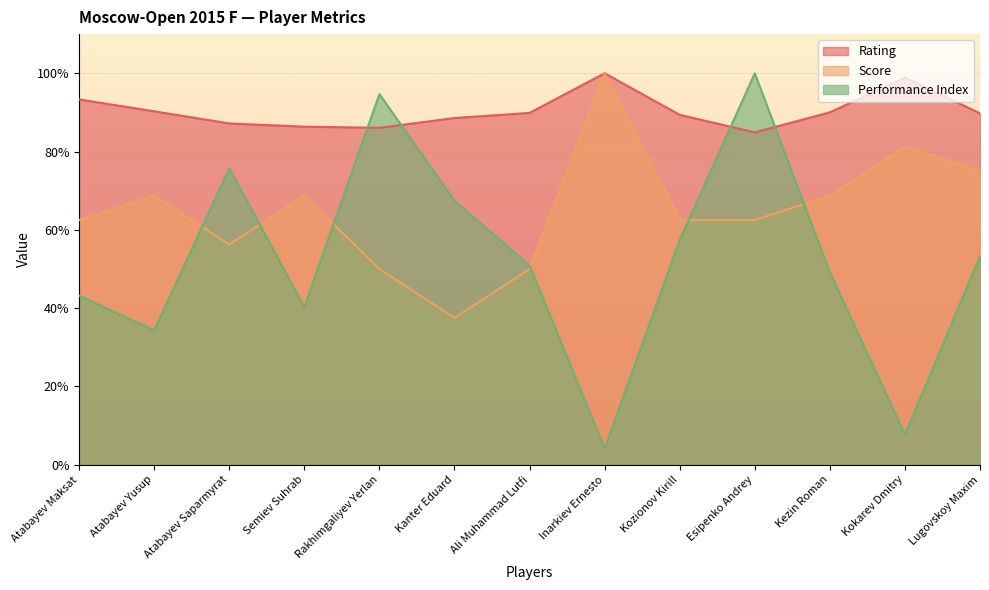

What are all the series names shown in the legend?

Rating, Score, Performance Index